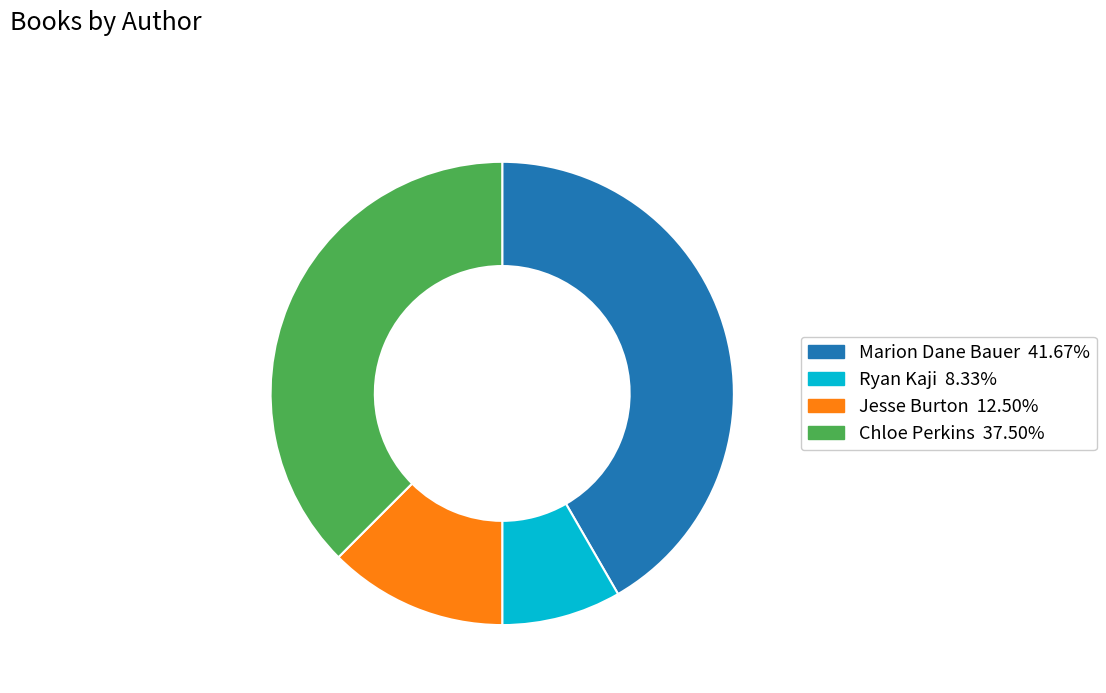

Is there any slice that represents more than half of the pie?

No